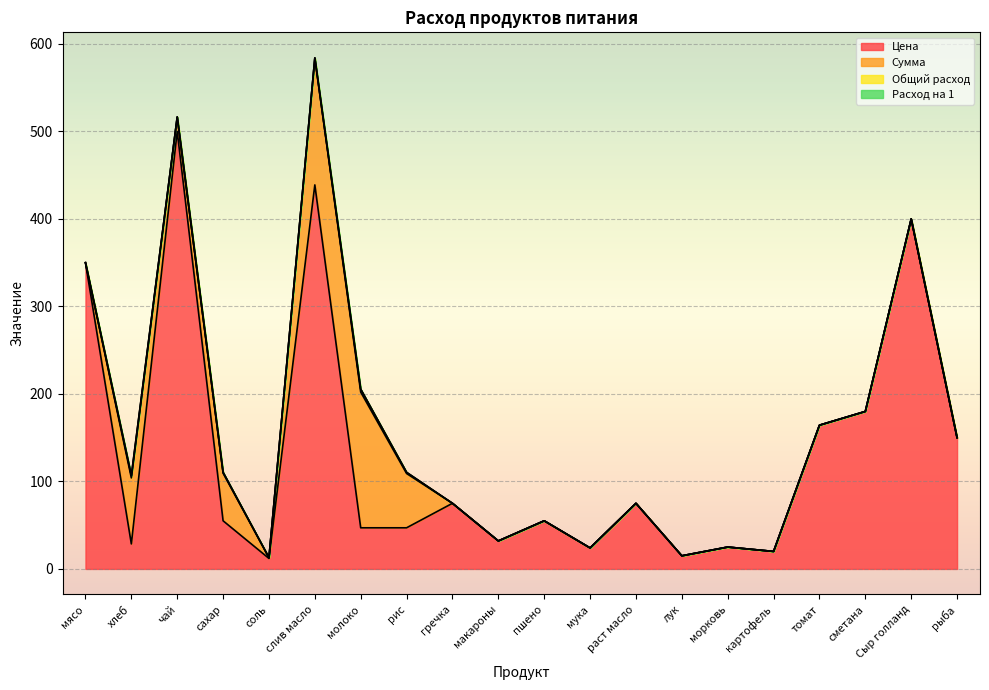

What is the label of the 15th point from the left?

морковь